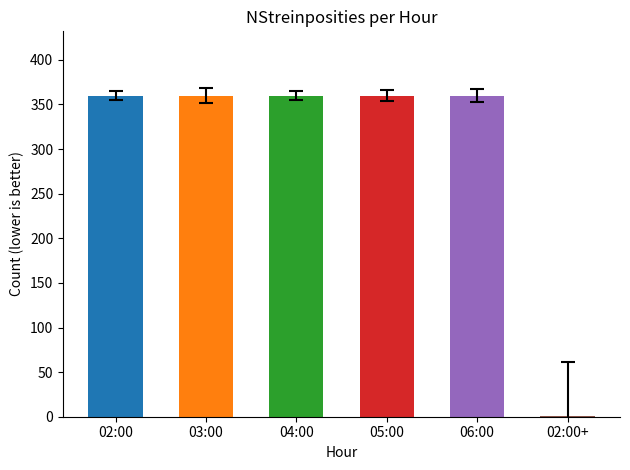

Count the number of categories in the chart.

6